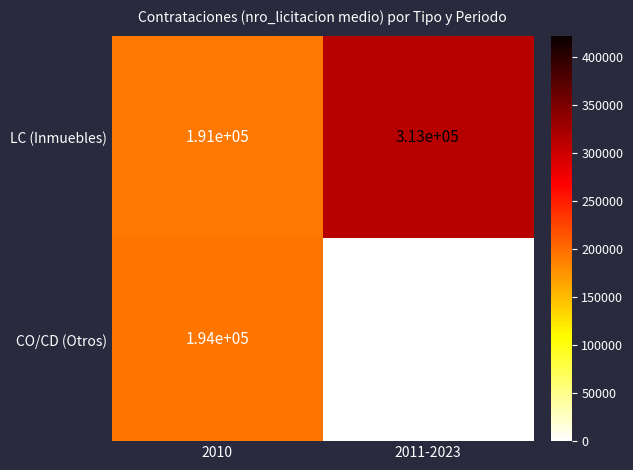

Which series has the widest spread of values?

CO/CD (Otros)